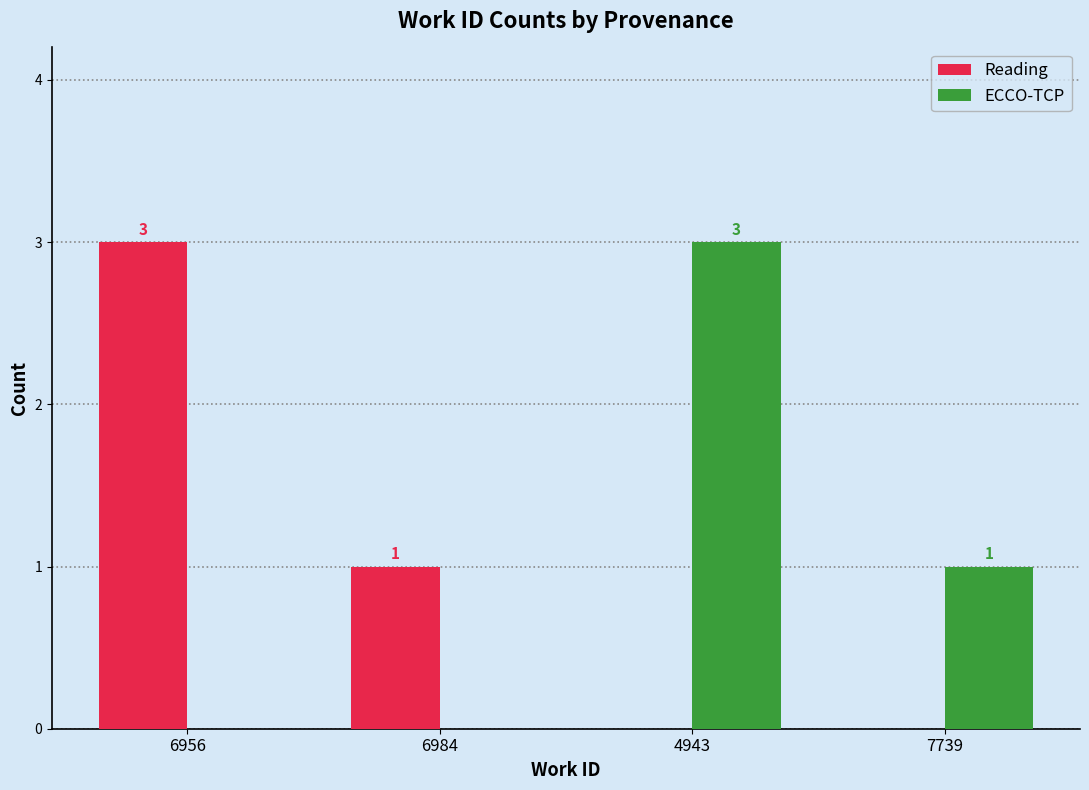

Are the bars grouped side by side (vs. stacked)?

Yes